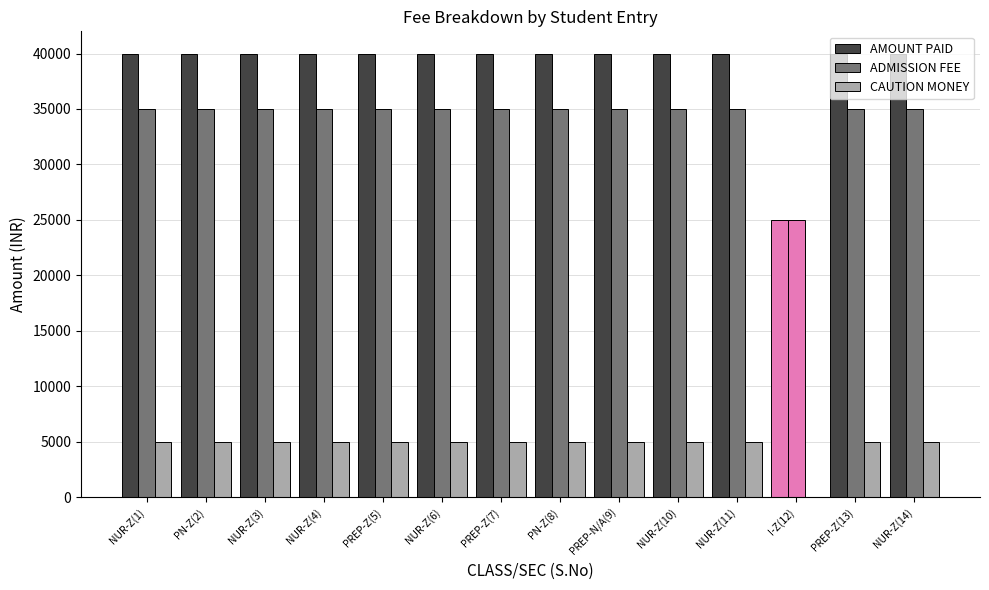

What is the spread (max minus min) of values at PREP-Z(13)?

35000